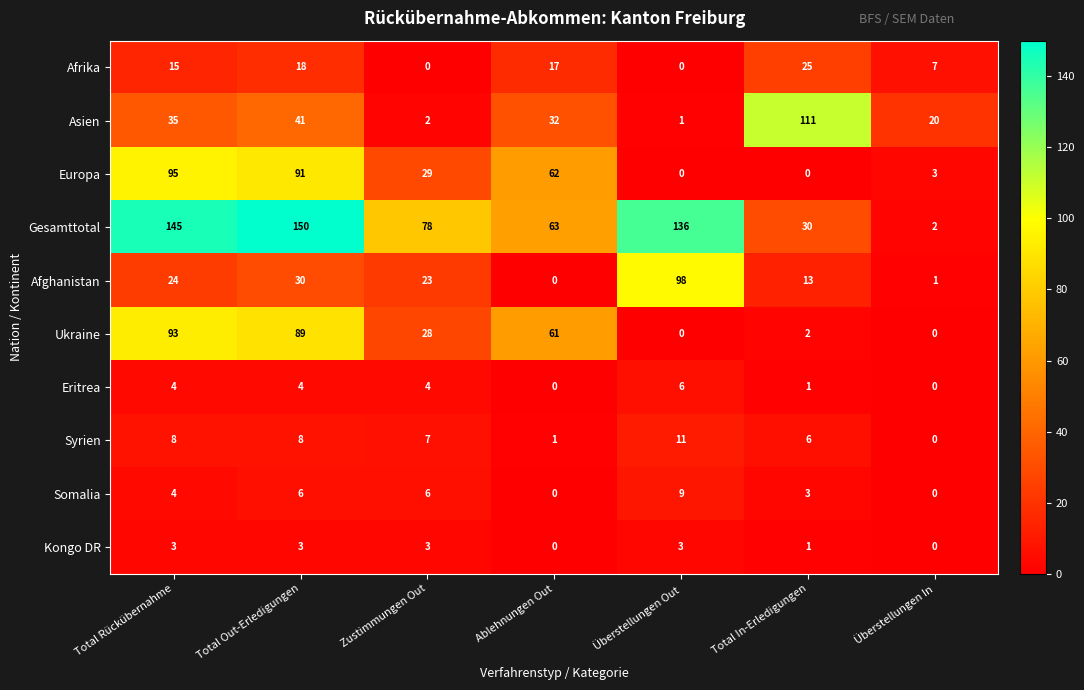

Where is Afghanistan nearest to the value 49?

Total Out-Erledigungen